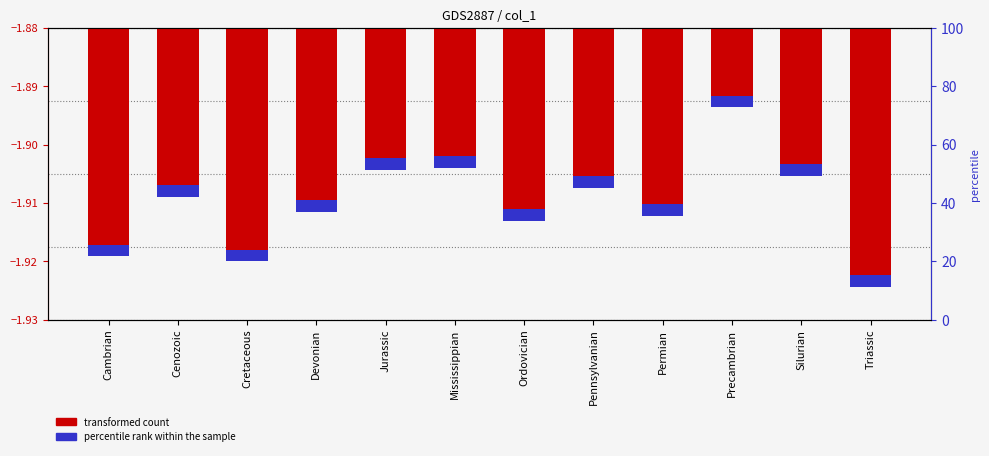

Rank the categories by value from lowest to highest.

Triassic, Cretaceous, Cambrian, Ordovician, Permian, Devonian, Cenozoic, Pennsylvanian, Silurian, Jurassic, Mississippian, Precambrian